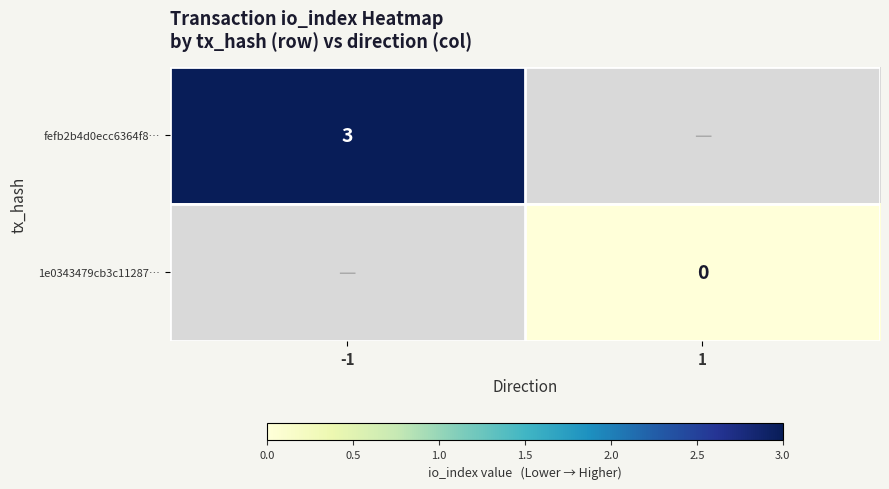

True or false: fefb2b4d0ecc6364f8… has a value of 4 at -1.

False